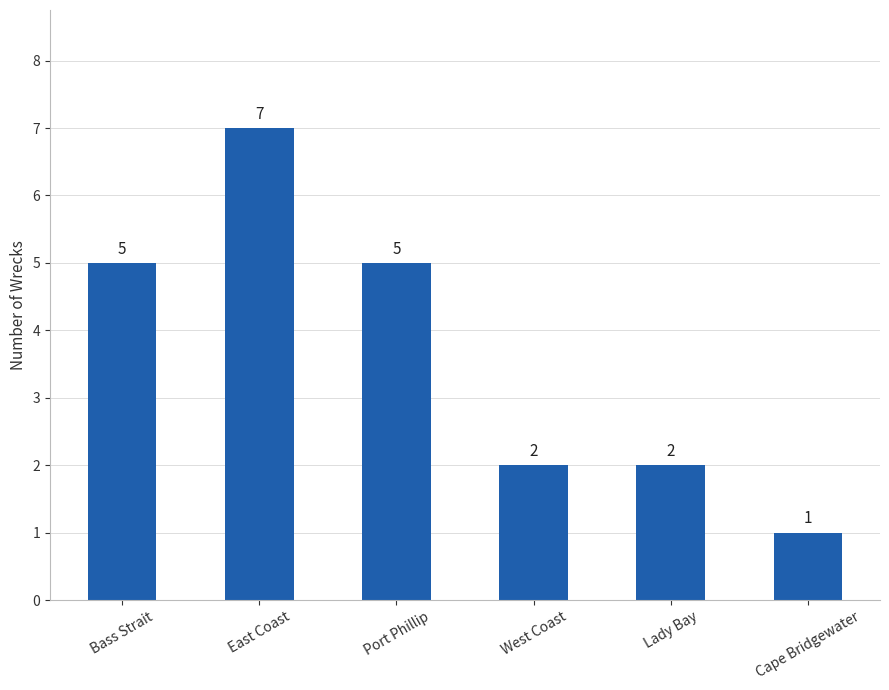

What value does the data have at Bass Strait?

5